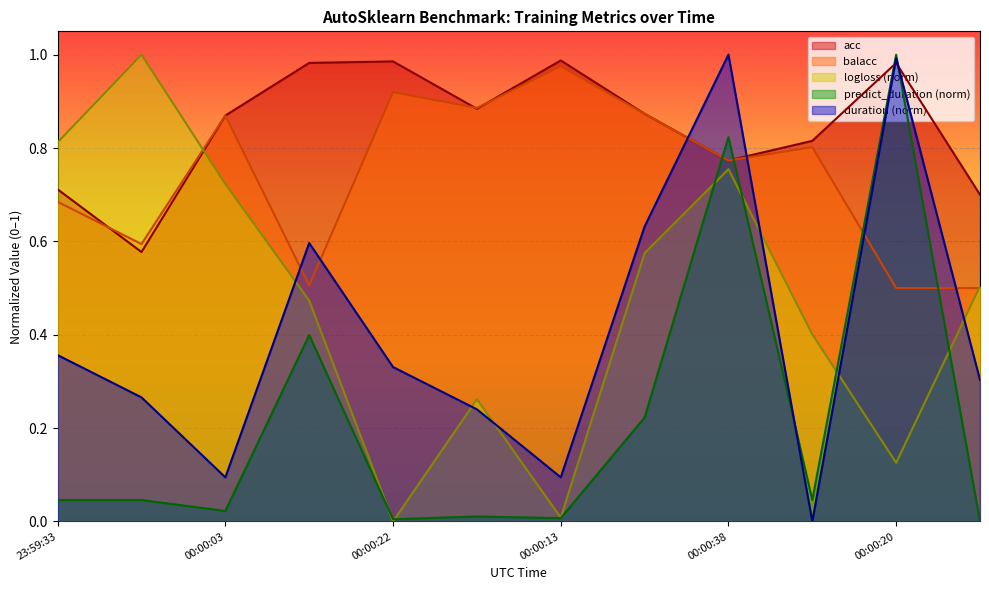

Is the value of predict_duration (norm) at 00:00:03 greater than the value of balacc at 00:00:22?

No